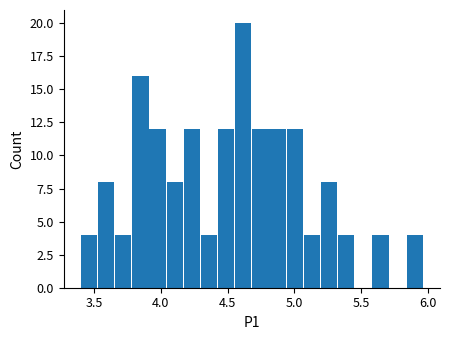

Read against the x-axis, roughly where is the centre of the tallest bar?

4.60